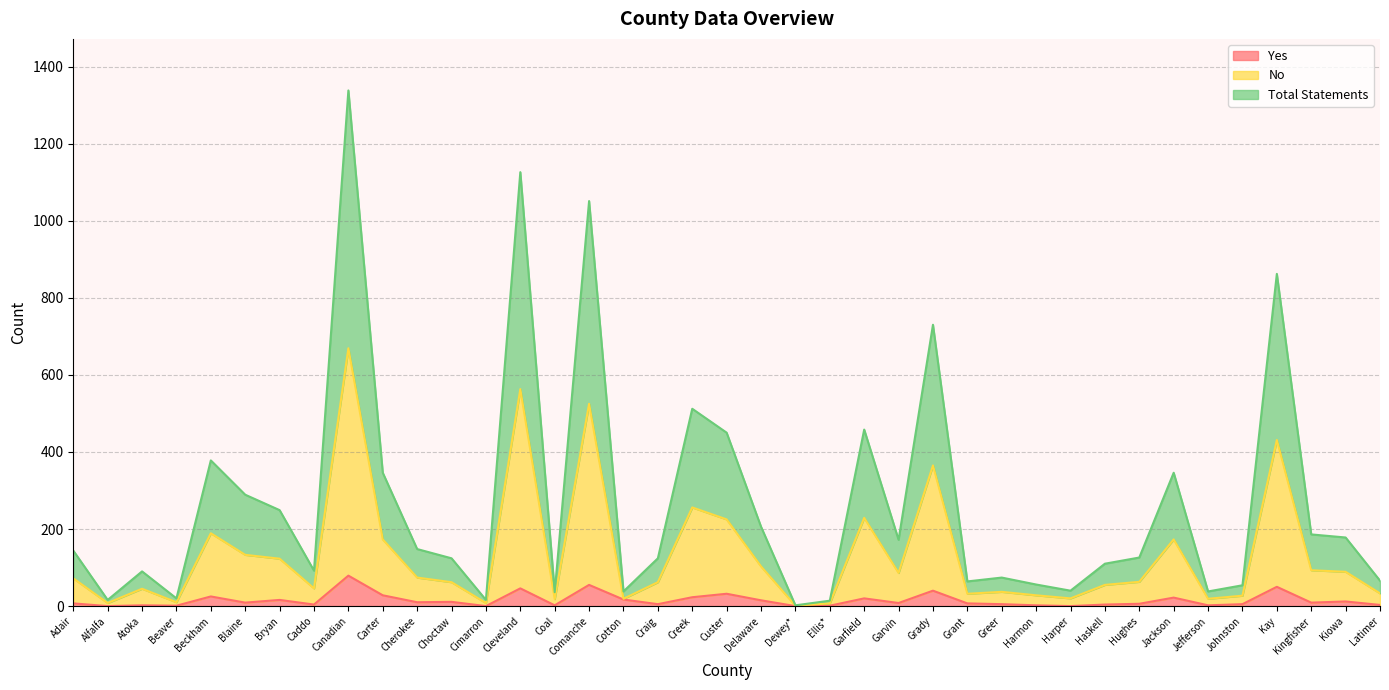

What is the minimum value for No?

2